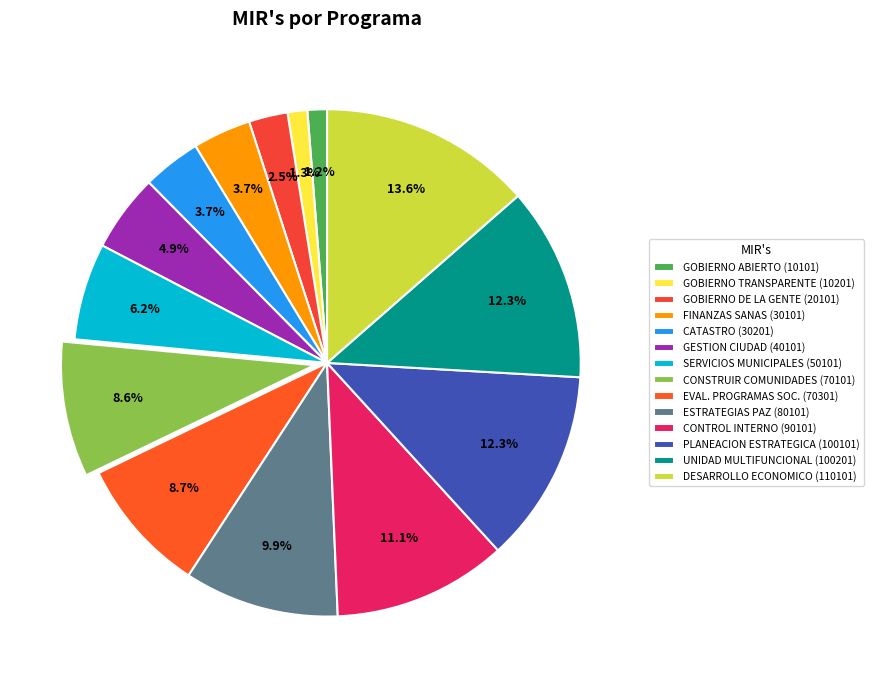

Is there any slice that represents more than half of the pie?

No